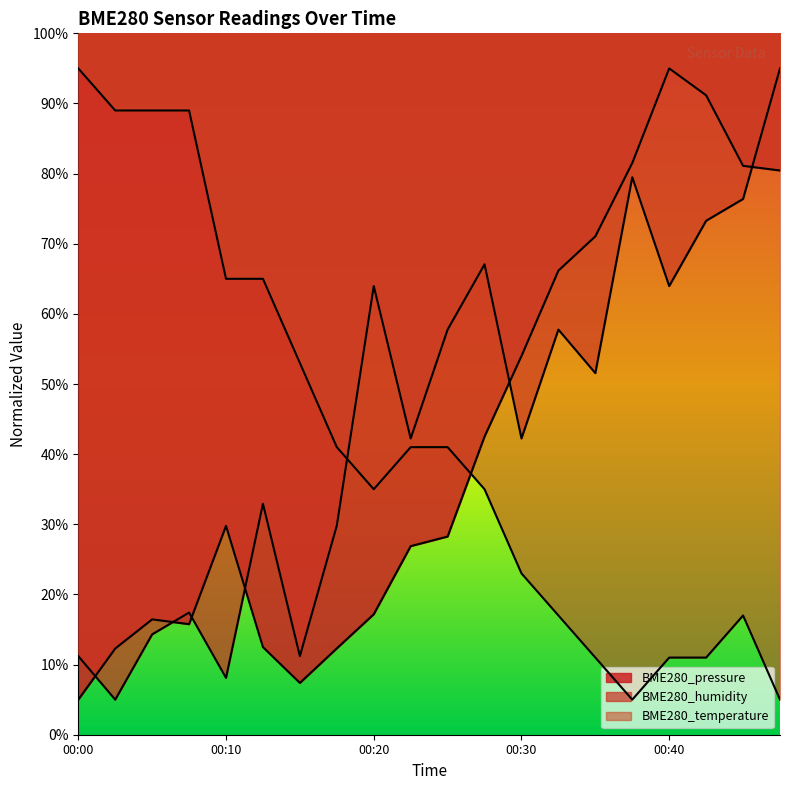

Where do BME280_temperature and BME280_pressure first cross each other?

00:25 and 00:28